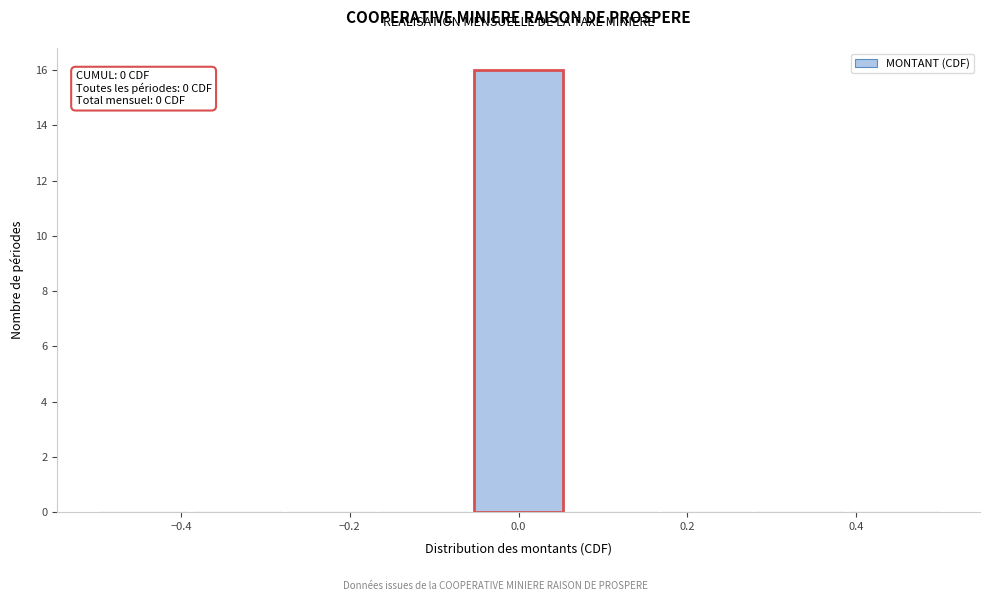

Over which range of the x-axis is the bar tallest?

-0.06 to 0.06